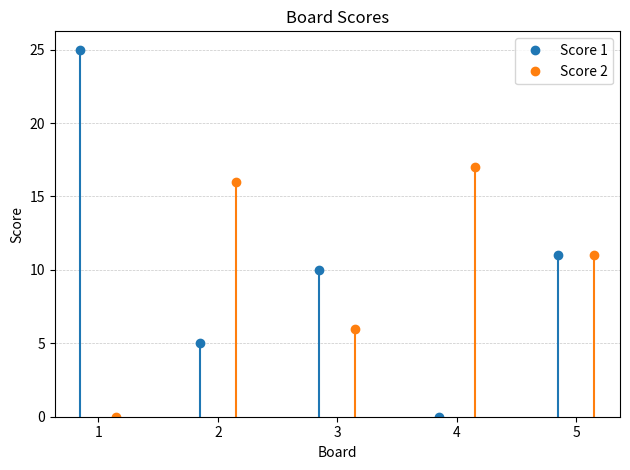

True or false: Score 2 has more than 1 interior local peaks.

True